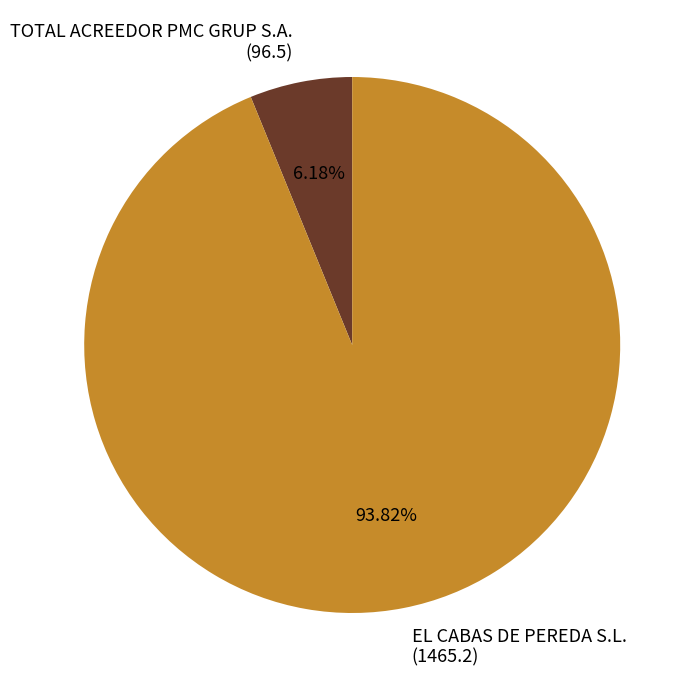

What percentage is the TOTAL ACREEDOR PMC GRUP S.A. slice, to the nearest percent?

6%